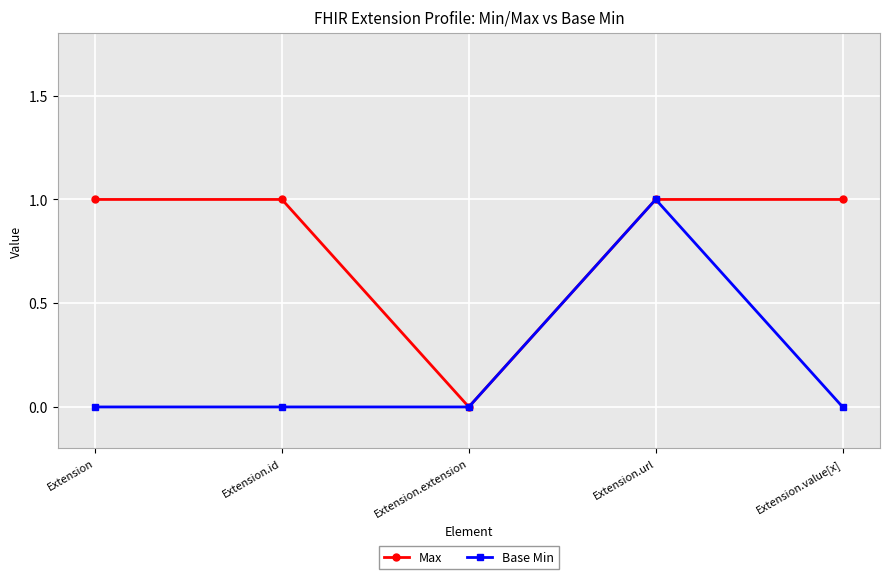

Rank the series by their average value, from highest to lowest.

Max, Base Min